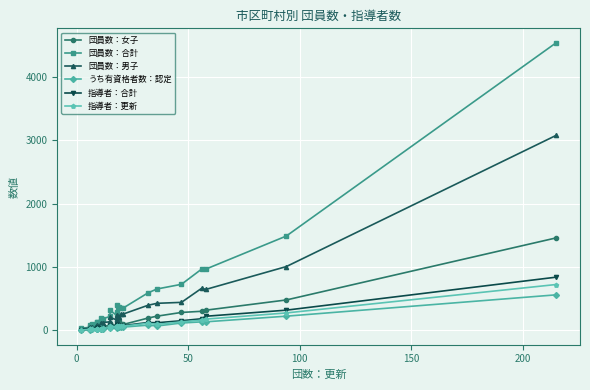

How many interior local valleys does the うち有資格者数：認定 series have?

5